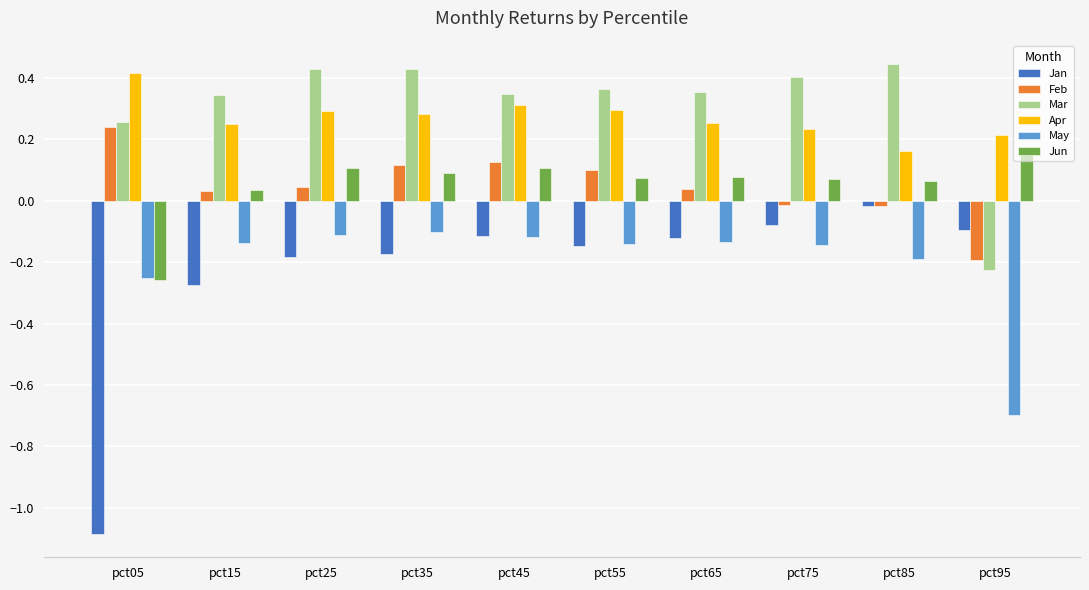

What is the difference between the maximum and minimum values in the Jan series?

1.1